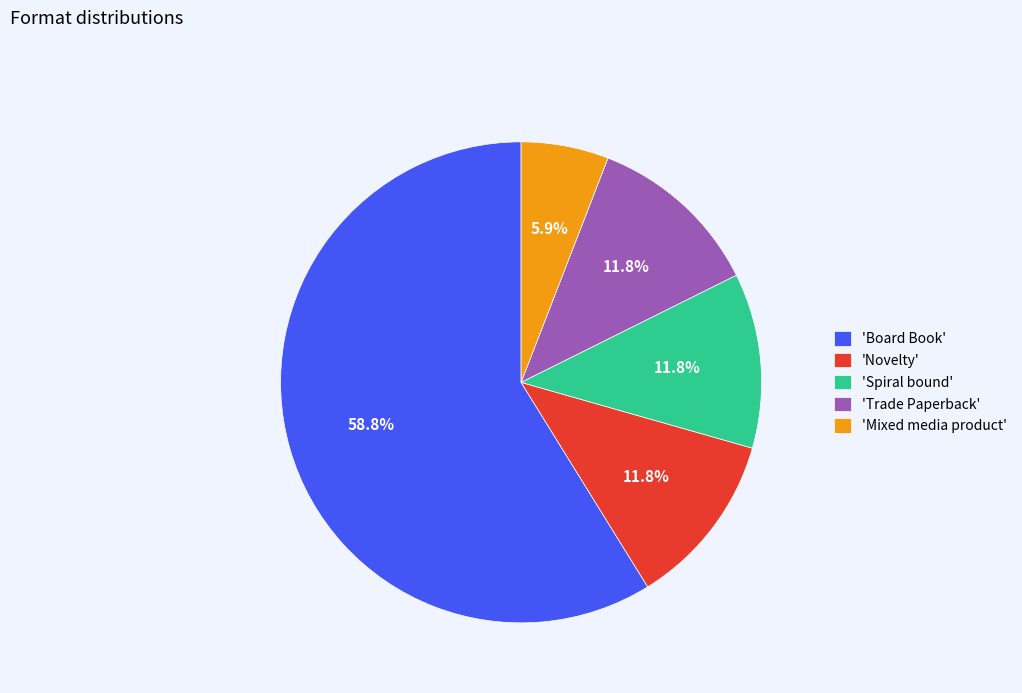

Which category has the smallest portion of the pie?

'Mixed media product'